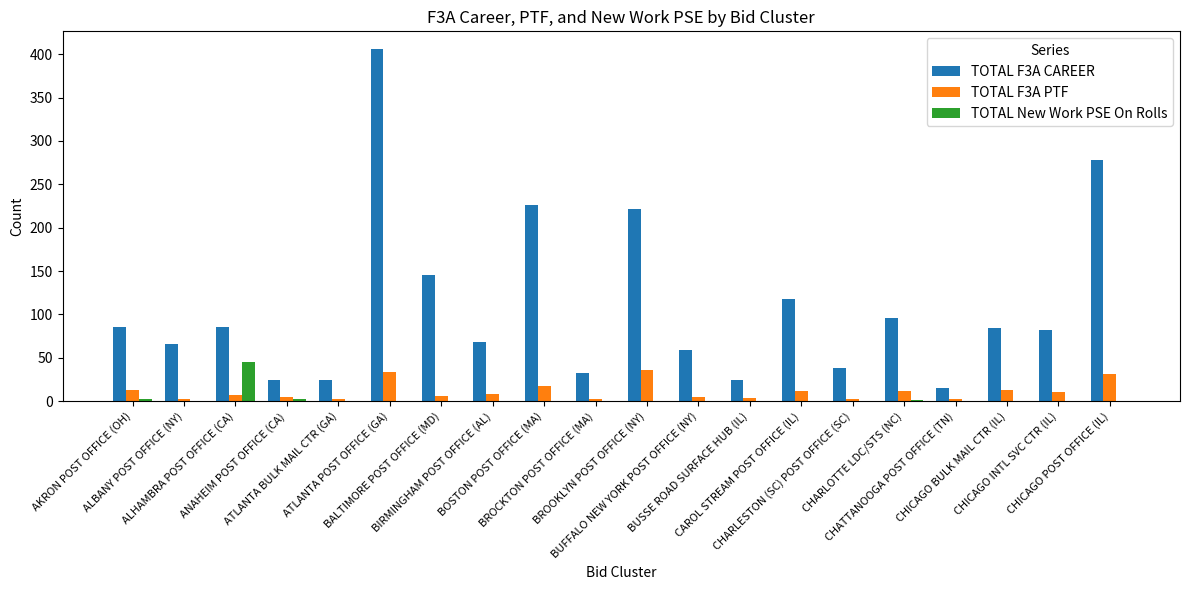

What is the greatest value displayed?

406